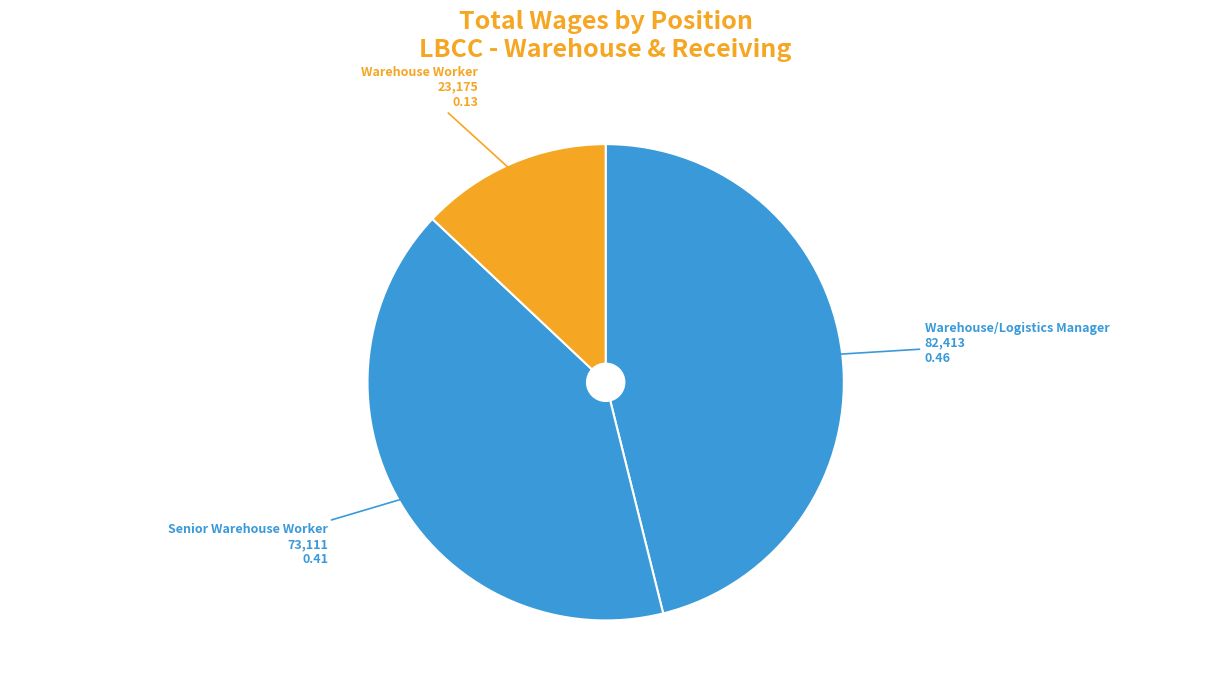

Count the number of slices in the pie.

3